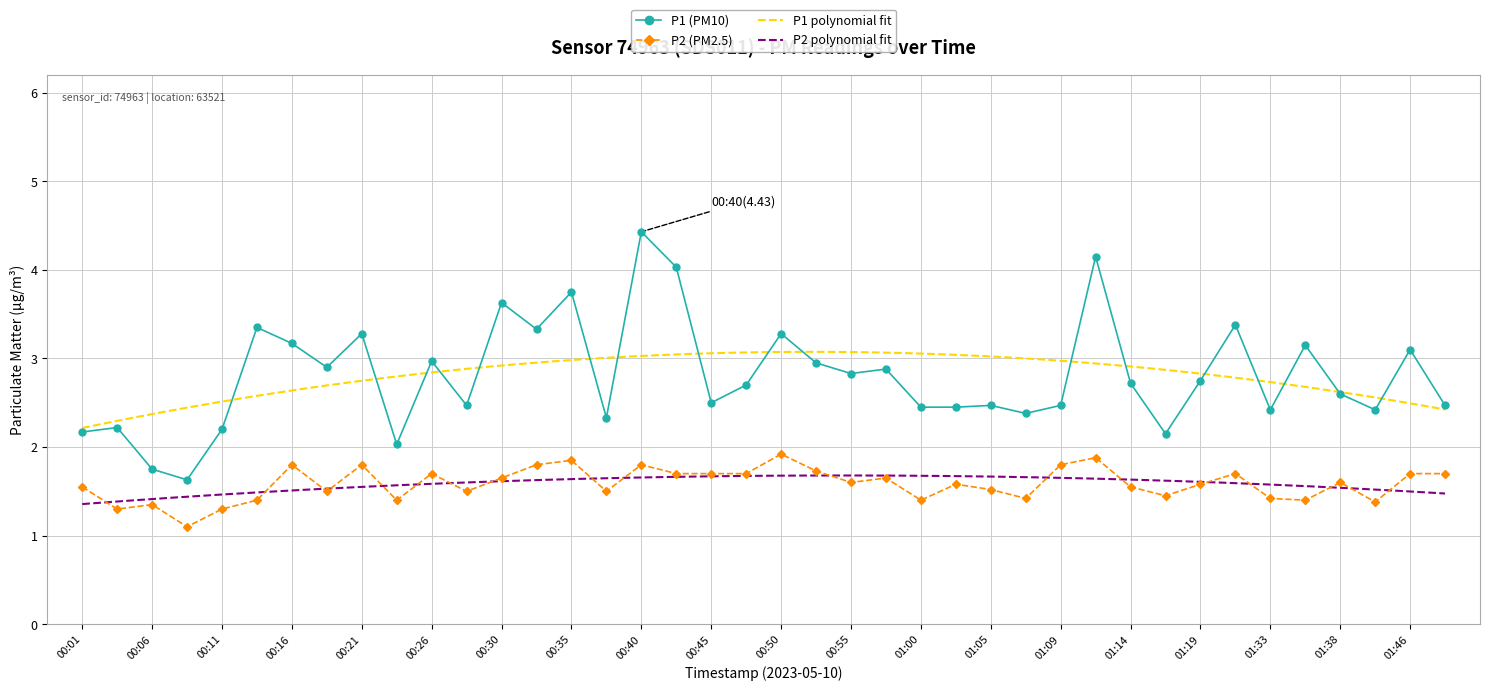

What is the spread (max minus min) of values at 01:02?

0.9